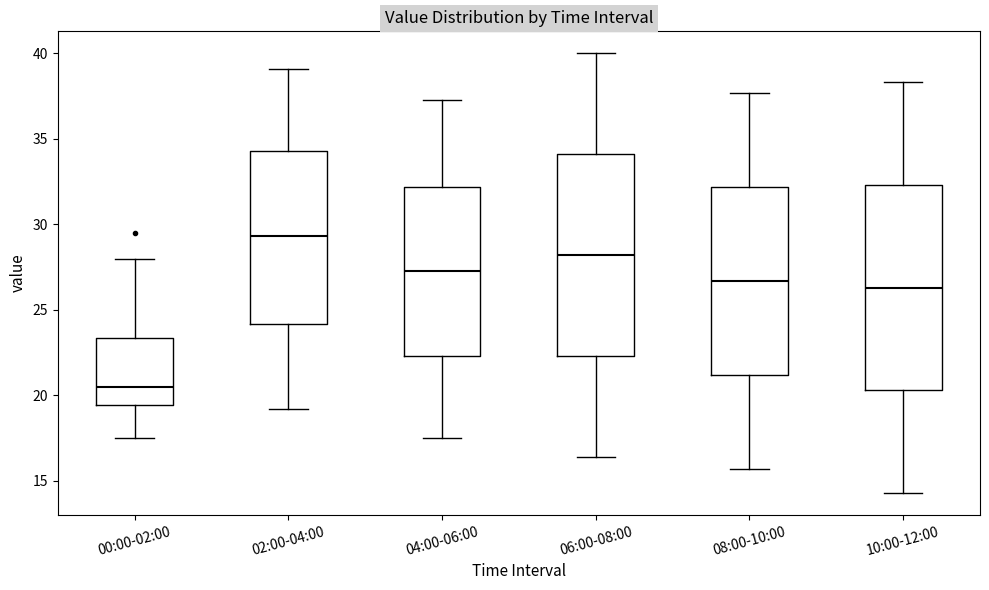

Reading left to right, transcribe this box plot: for each box, give where its median line is, the range the box spans, and where its two whiskers end, as read against the y-axis. The values are not printed on the chart, so give them approximately, as read against the axis.

00:00-02:00: median 20.5, box 19.5 to 23.5, whiskers 17.5 to 28.0
02:00-04:00: median 29.5, box 24.0 to 34.5, whiskers 19.0 to 39.0
04:00-06:00: median 27.5, box 22.5 to 32.0, whiskers 17.5 to 37.5
06:00-08:00: median 28.0, box 22.5 to 34.0, whiskers 16.5 to 40.0
08:00-10:00: median 26.5, box 21.0 to 32.0, whiskers 15.5 to 37.5
10:00-12:00: median 26.5, box 20.5 to 32.5, whiskers 14.5 to 38.5